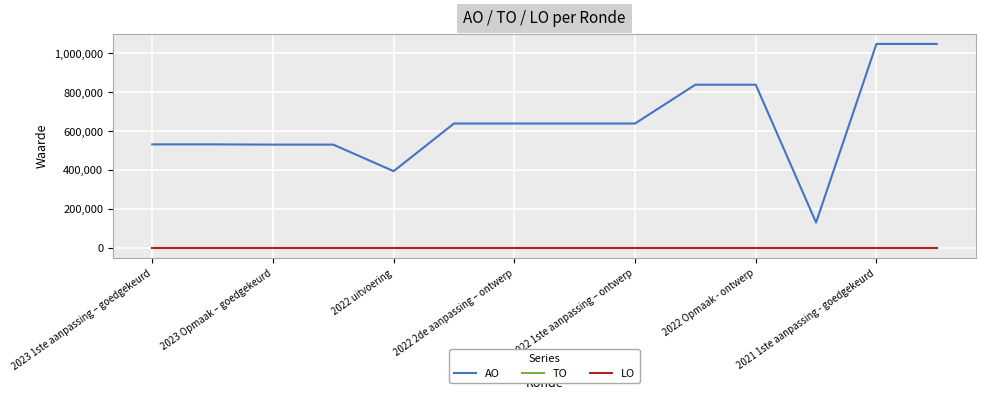

At how many categories does at least one series exceed 774894?

4